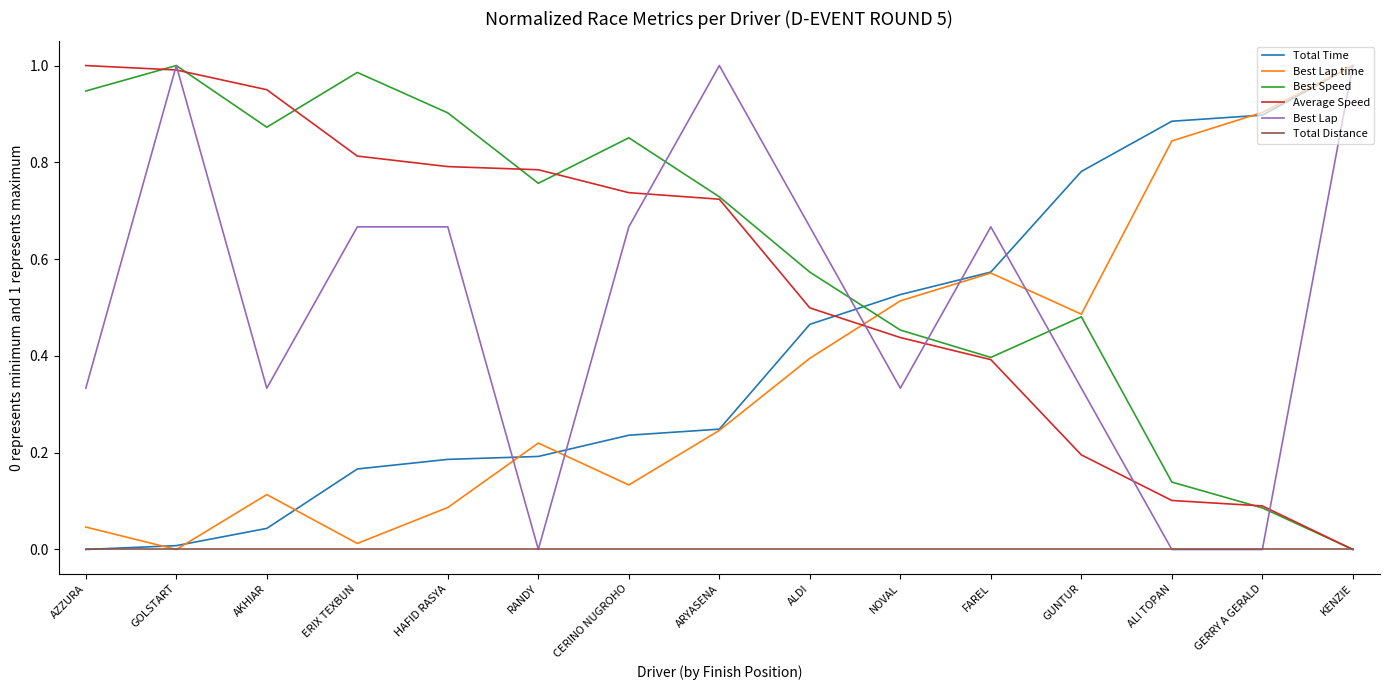

Which series changed the most between GOLSTART and ALI TOPAN?

Best Lap